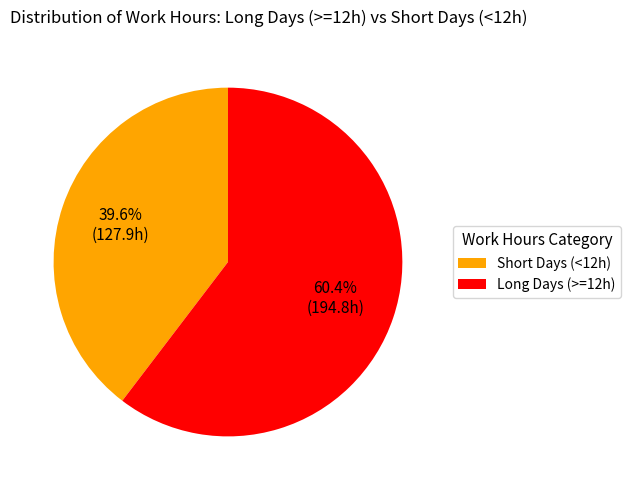

Which category has the biggest portion of the pie?

Long Days (>=12h)